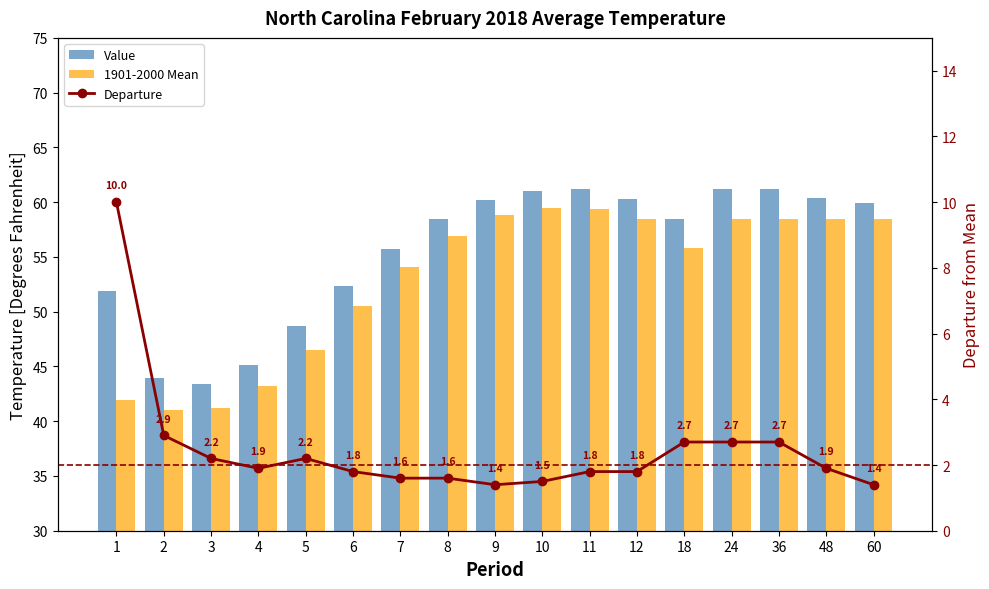

True or false: Departure has a value of 2.7 at 36.

True